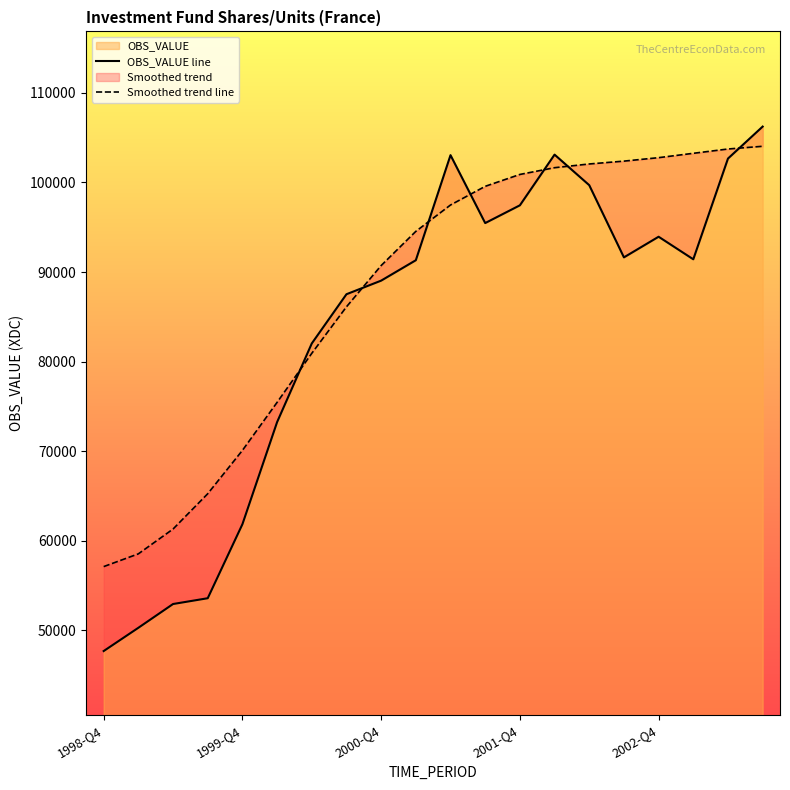

Which series ends up on top after the final intersection of Smoothed trend line and OBS_VALUE line?

OBS_VALUE line